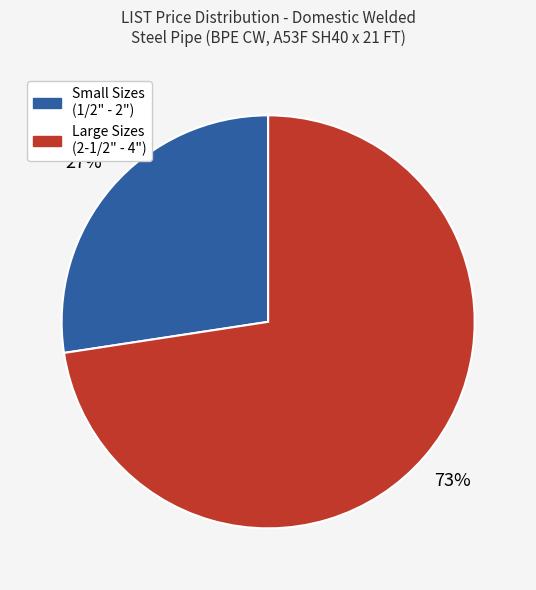

To the nearest percent, what is the average slice percentage?

50%